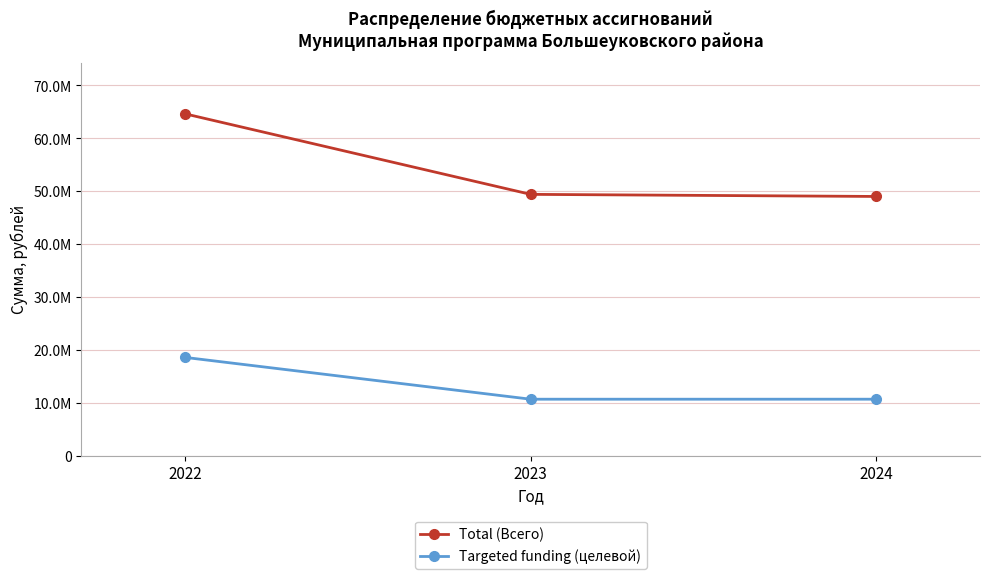

List the series in order of their peak value, lowest first.

Targeted funding (целевой), Total (Всего)